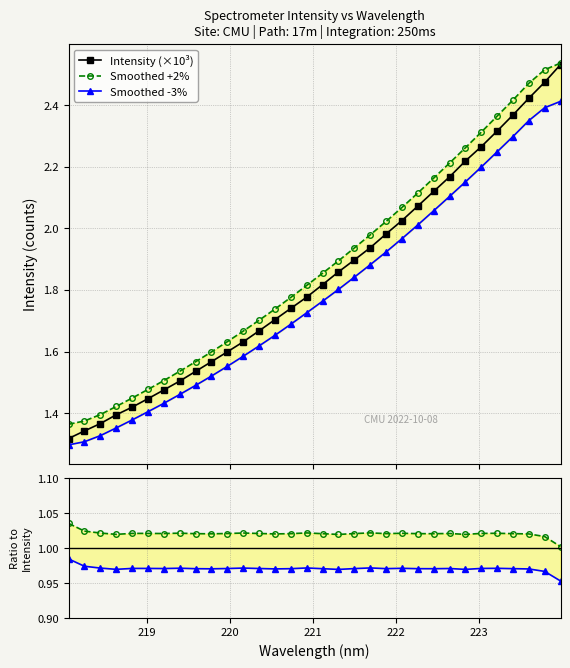

Is it true that Intensity (×10³) equals 2.6 at 9?

False